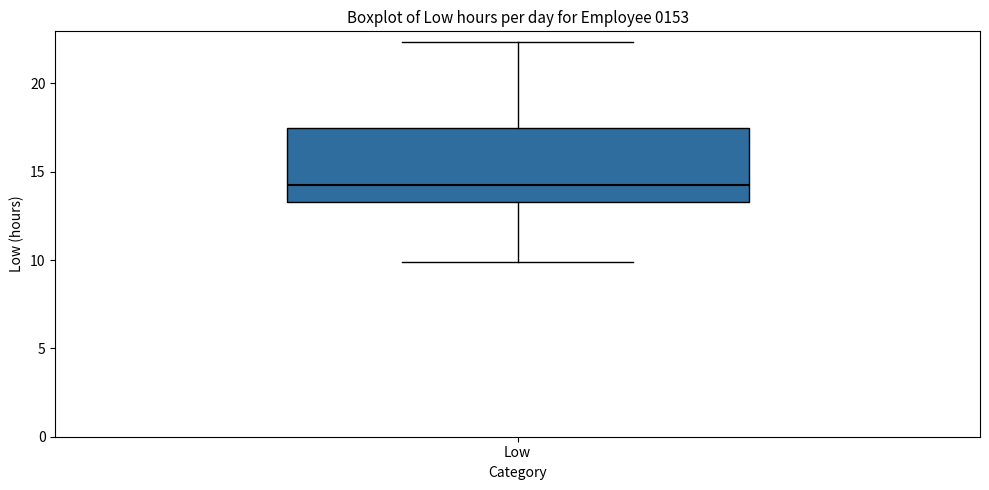

Read this box plot against the y-axis: the position of the median line, the range covered by the box, and the ends of both whiskers. The values are not printed on the chart, so give them approximately, as read against the axis.

median 14.5, box 13.5 to 17.5, whiskers 10.0 to 22.5